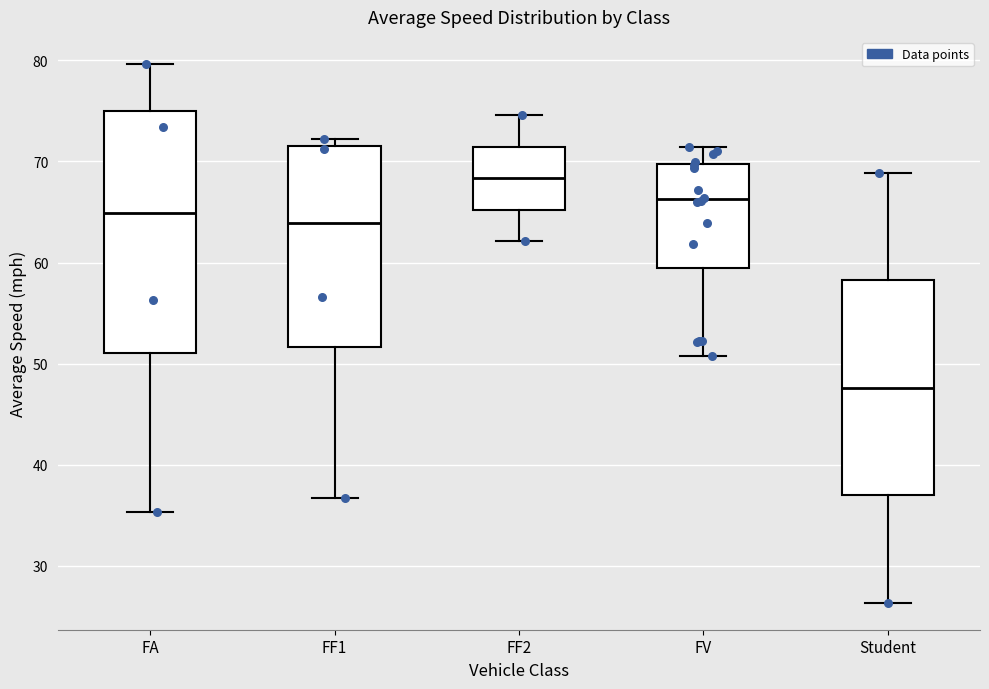

Reading left to right, transcribe this box plot: for each box, give where its median line is, the range the box spans, and where its two whiskers end, as read against the y-axis. The values are not printed on the chart, so give them approximately, as read against the axis.

FA: median 65, box 51 to 75, whiskers 35 to 80
FF1: median 64, box 52 to 72, whiskers 37 to 72 (just above the box's upper edge)
FF2: median 68, box 65 to 71, whiskers 62 to 75
FV: median 66, box 59 to 70, whiskers 51 to 71
Student: median 48, box 37 to 58, whiskers 26 to 69